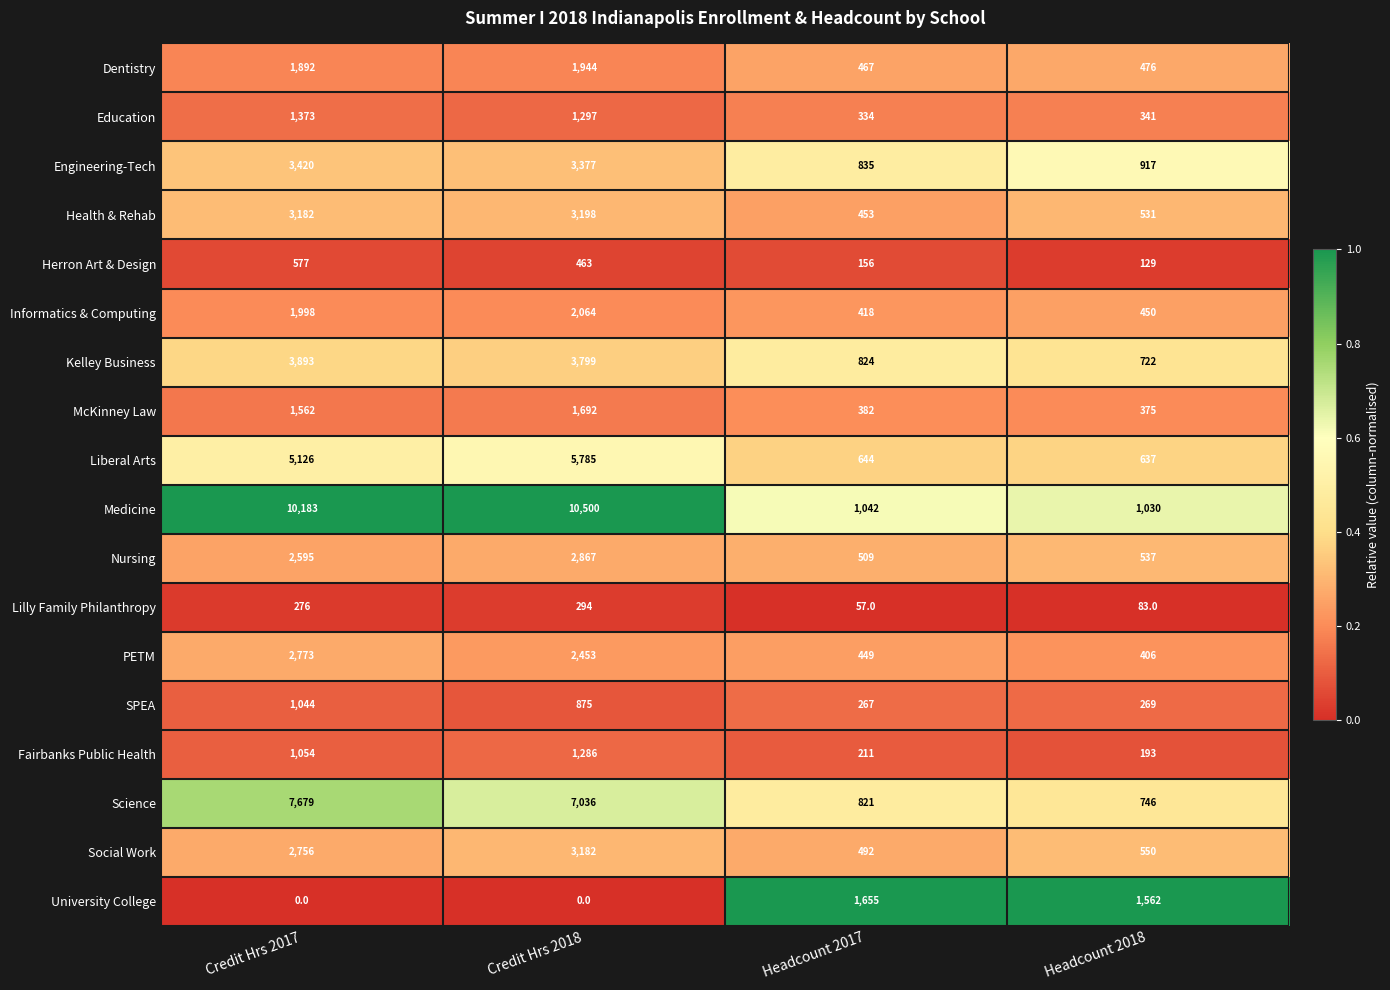

What is the difference between the maximum and minimum values in the Nursing series?

2358